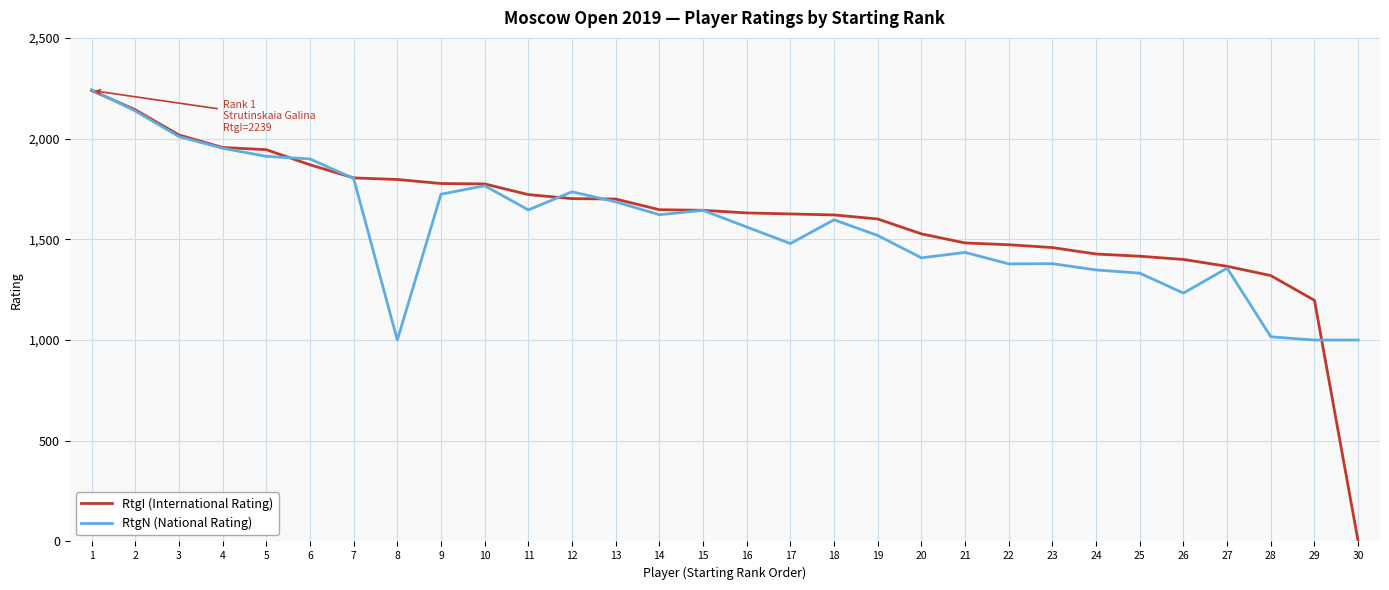

The value of RtgN (National Rating) at 16 is 1561. True or false?

True